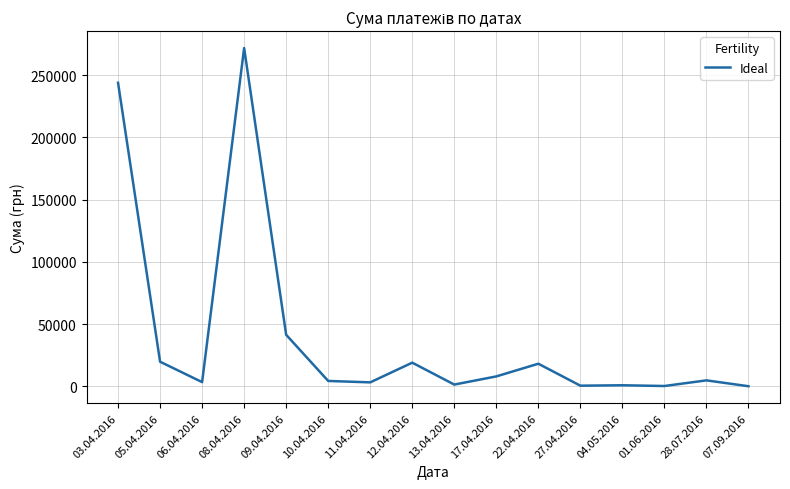

What is the difference between the values at 09.04.2016 and 12.04.2016?

22395.7